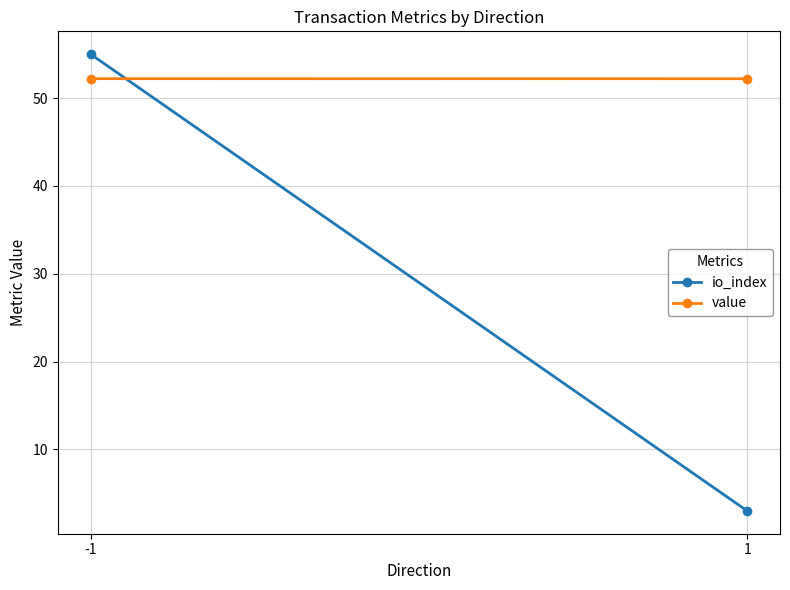

What is the average value of the value series?

52.2